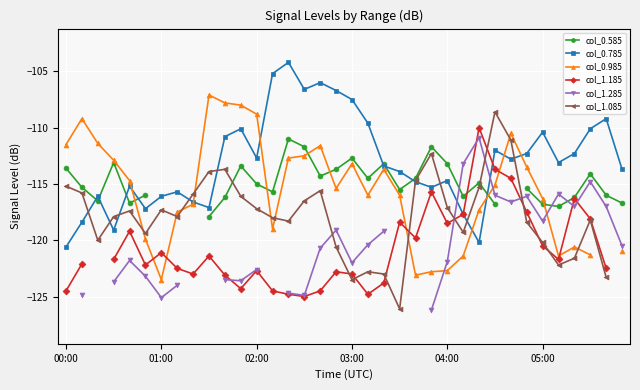

Is the value of col_1.085 at 20 greater than the value of col_0.985 at 29?

No